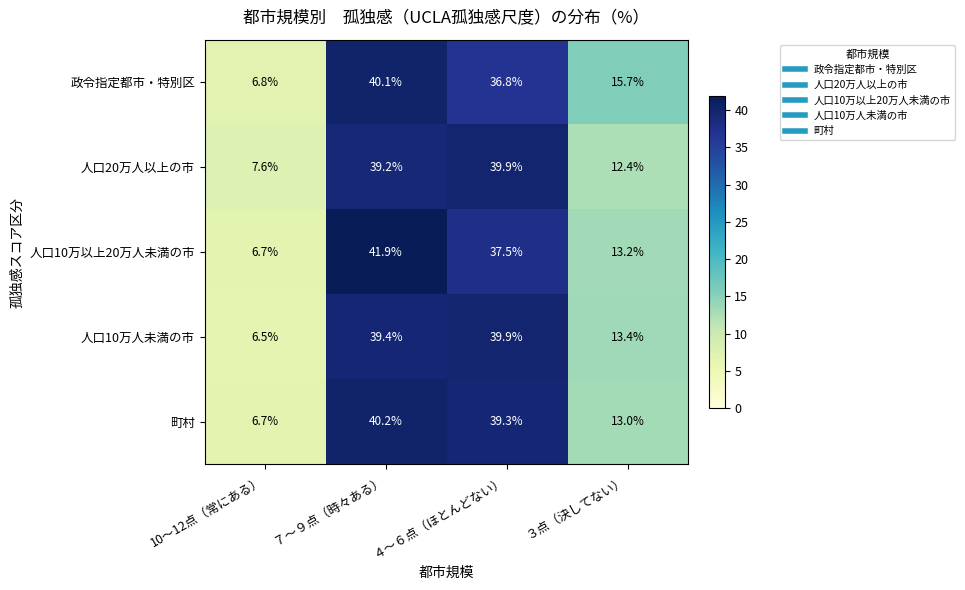

Reading right to left, transcribe all the data shown in this chart.

政令指定都市・特別区: 15.7	36.8	40.1	6.8
人口20万人以上の市: 12.4	39.9	39.2	7.6
人口10万以上20万人未満の市: 13.2	37.5	41.9	6.7
人口10万人未満の市: 13.4	39.9	39.4	6.5
町村: 13.0	39.3	40.2	6.7